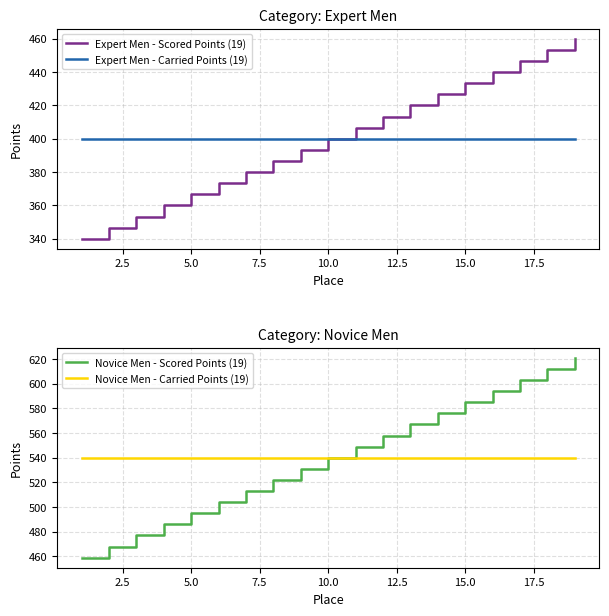

Which series has the largest total across all categories?

Novice Men - Scored Points (19)